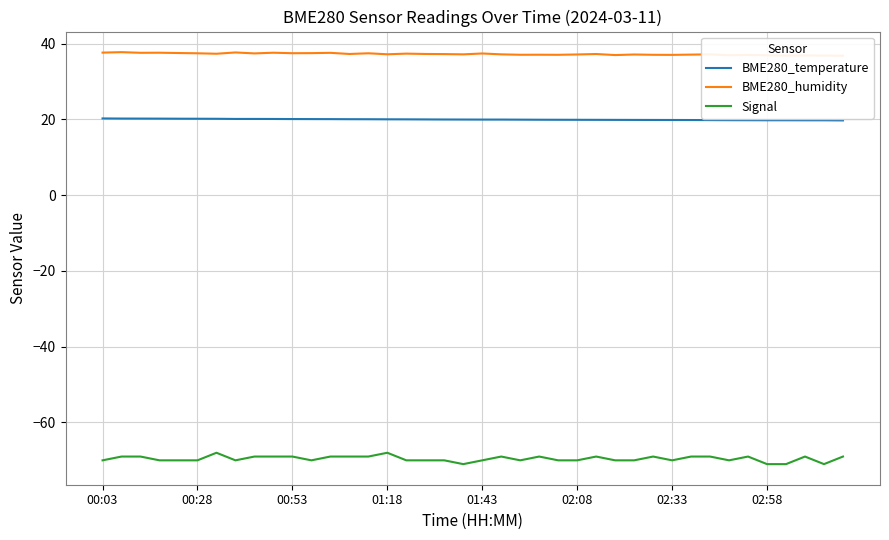

Is it true that BME280_temperature equals 9.1 at 01:43?

False